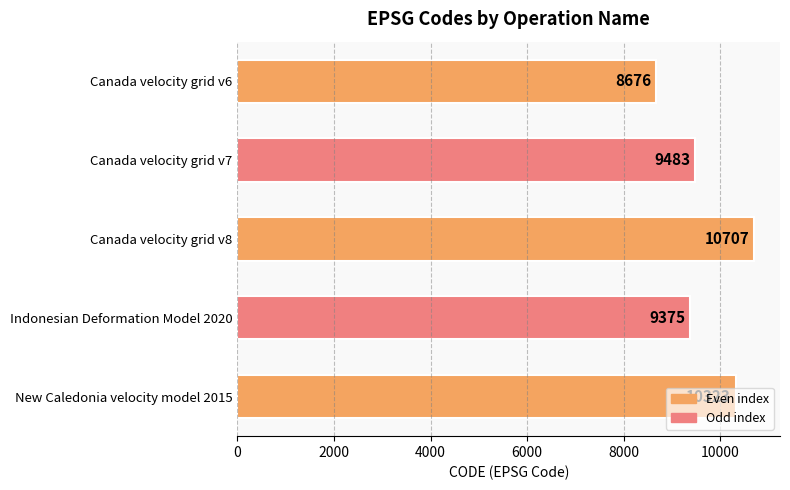

What is the maximum value shown in the chart?

10707